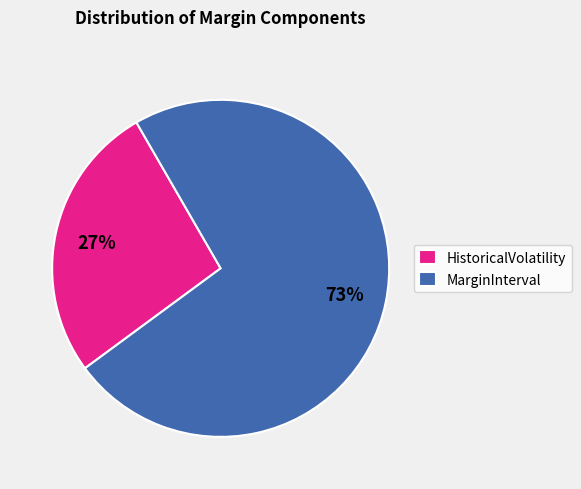

To the nearest percent, what is the difference between the largest and smallest slice percentages?

46%